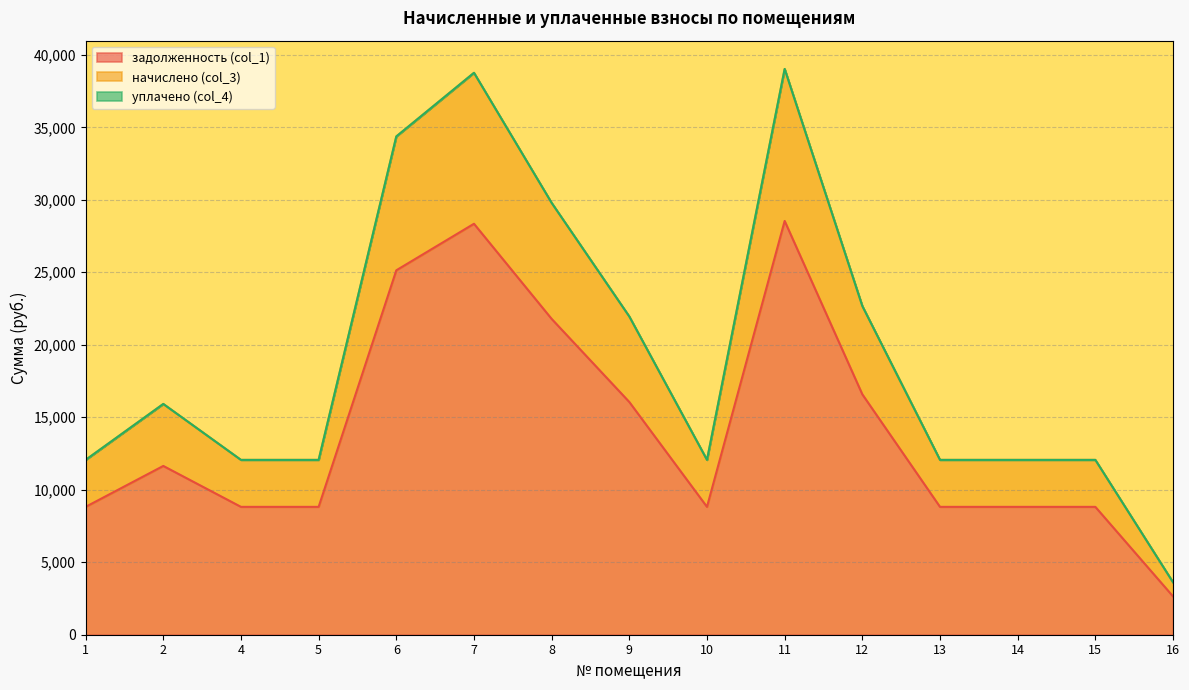

What is the total value across all series at 1?

12060.0